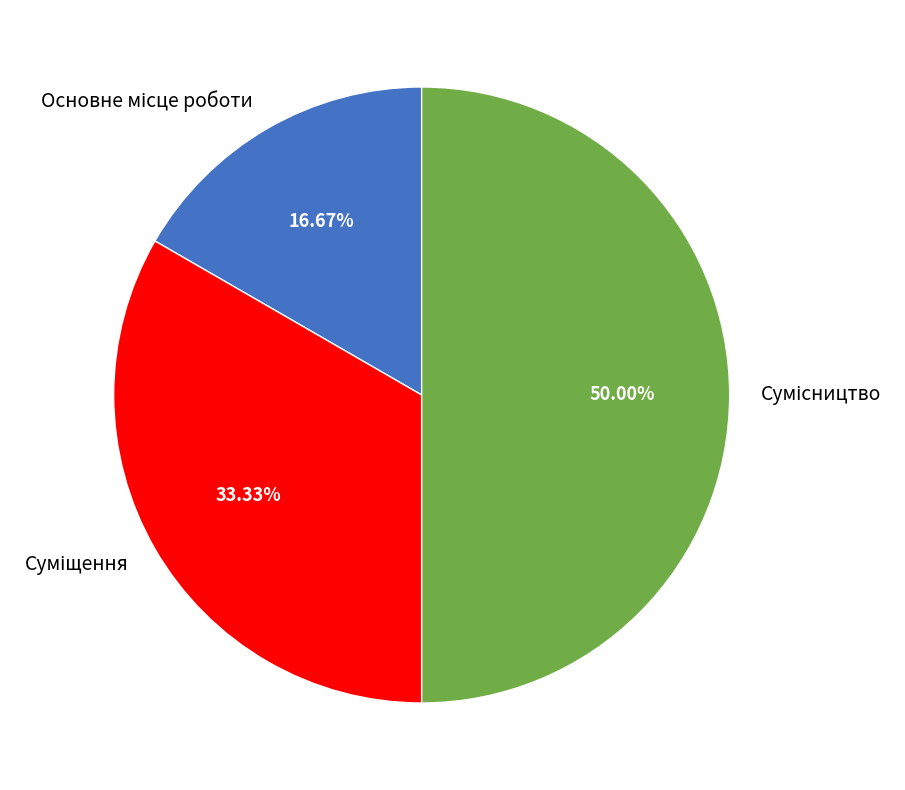

Which category has the biggest portion of the pie?

Сумісництво